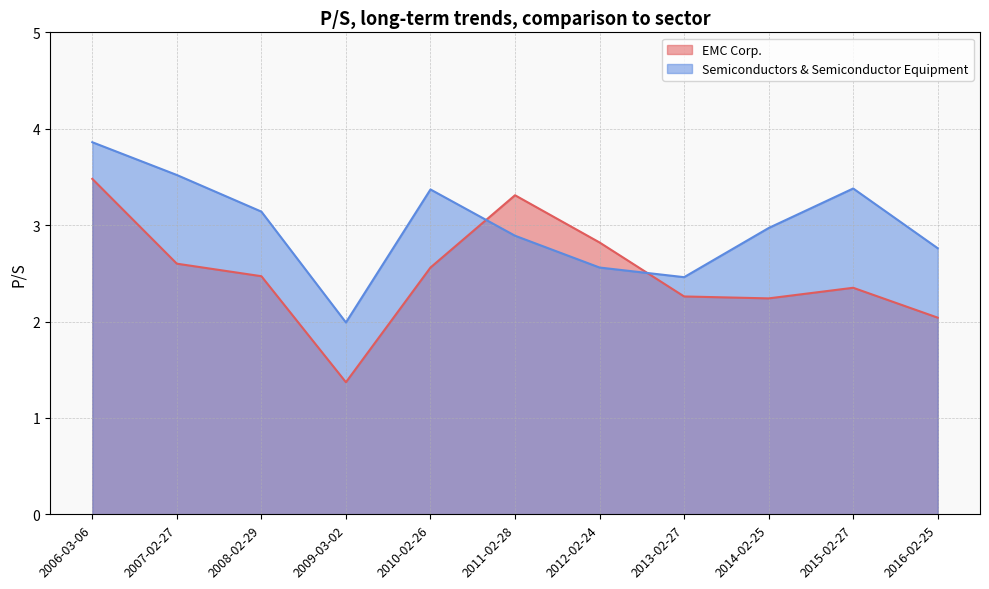

What are all the series names shown in the legend?

EMC Corp., Semiconductors & Semiconductor Equipment